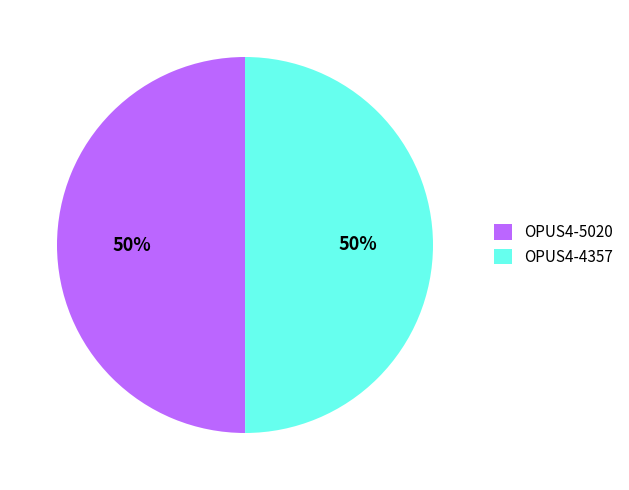

What percentage is the OPUS4-4357 slice, to the nearest percent?

50%